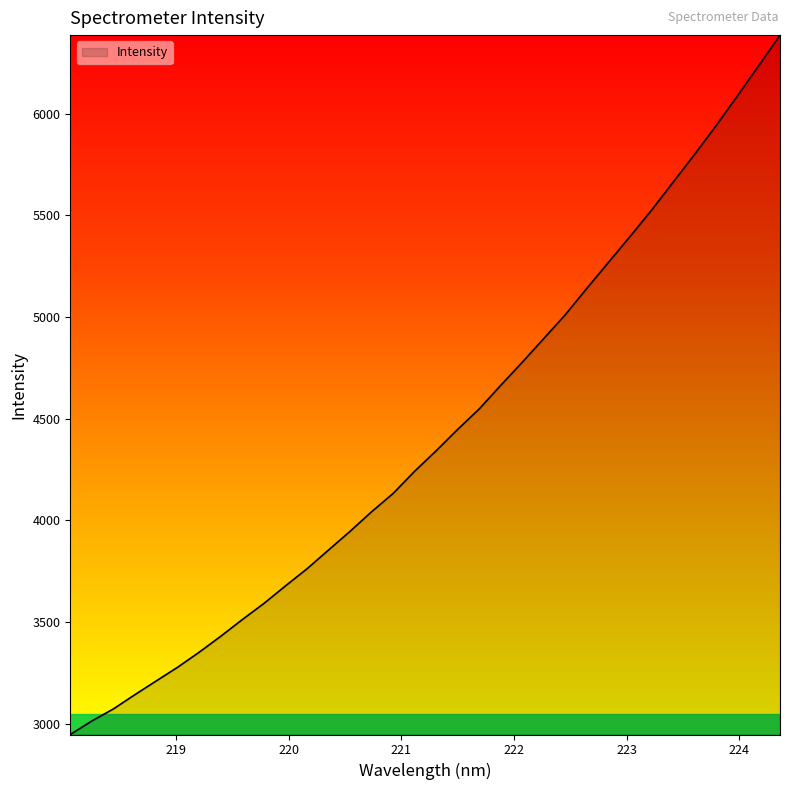

What is the difference between the maximum and minimum values?

3439.5